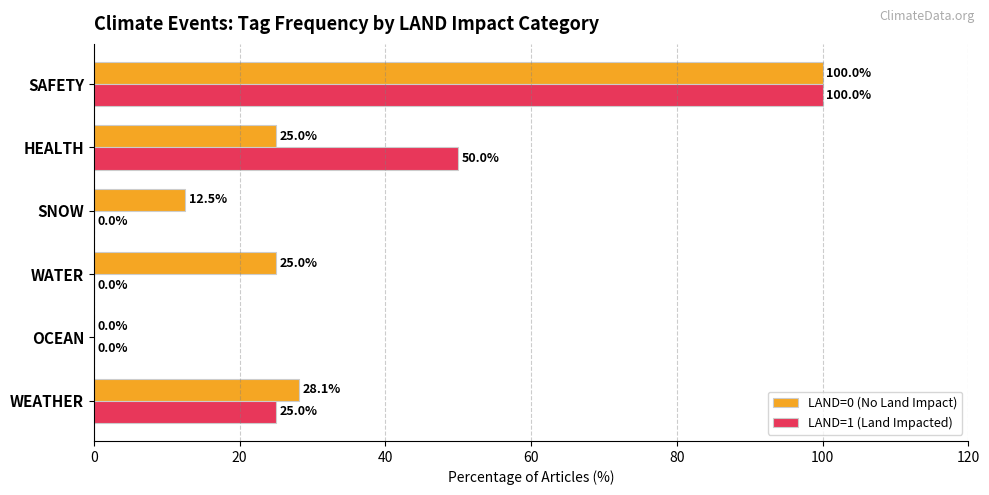

What is the sum of all LAND=1 (Land Impacted) values?

175.0